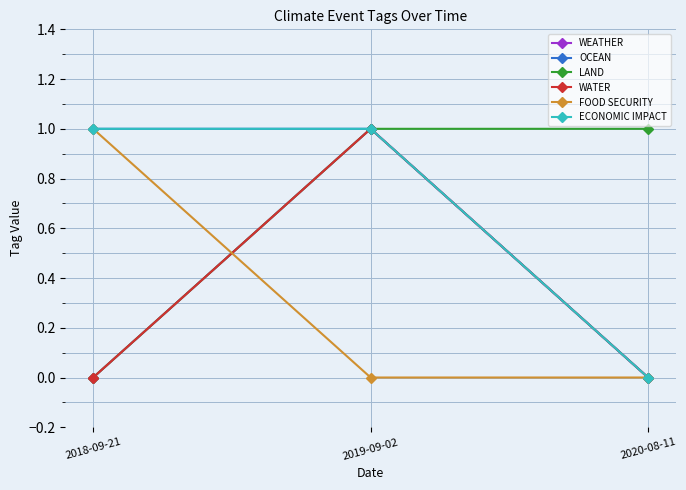

The value of WATER at 2019-09-02 is 1. True or false?

True